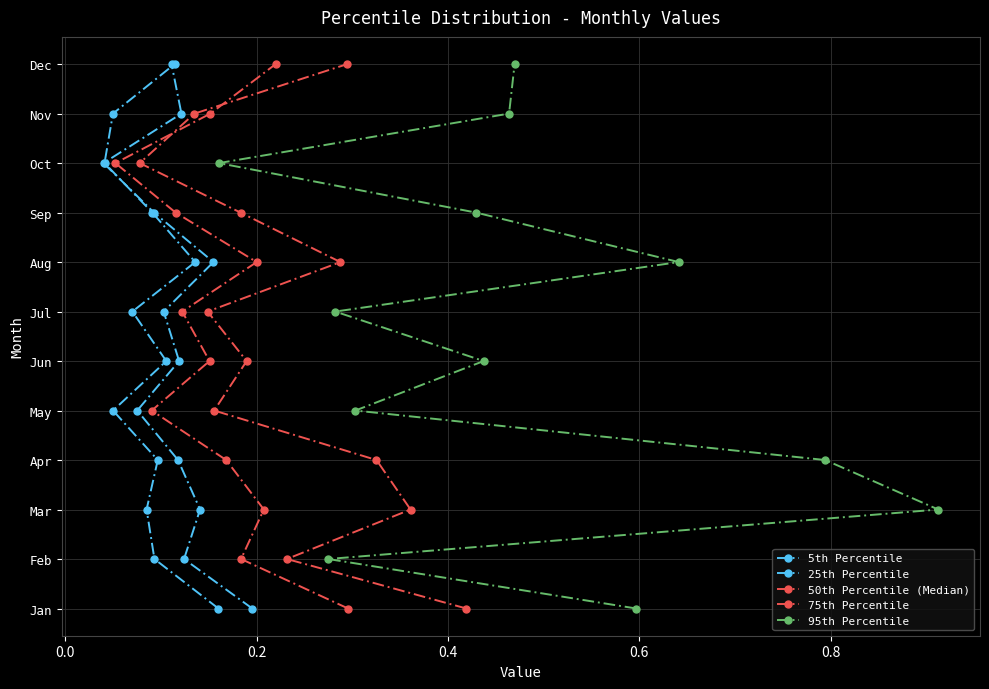

The 25th Percentile series shows 5 at 0.4. True or false?

False